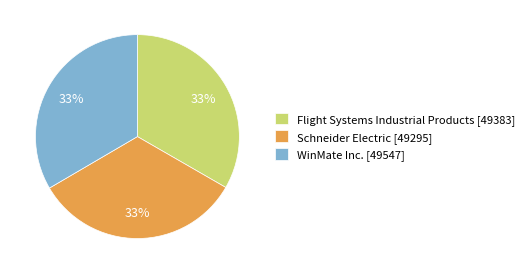

What is the ratio of the value at WinMate Inc. [49547] to the value at Flight Systems Industrial Products [49383]?

1.0